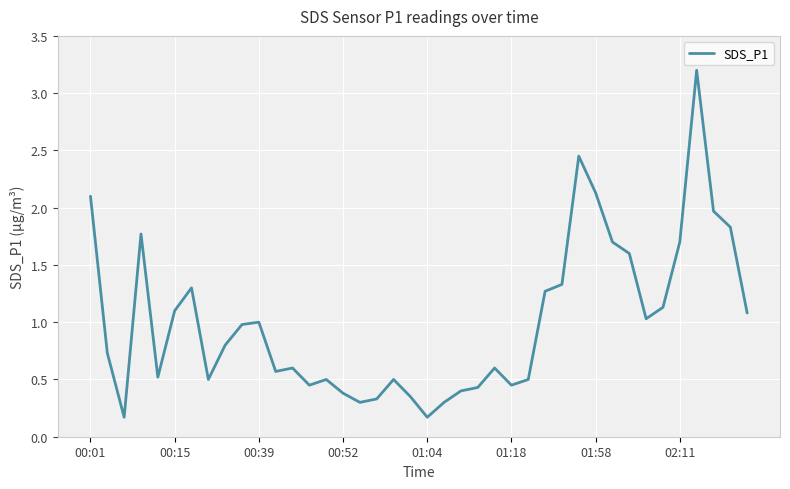

What is the sum of all values?

40.2